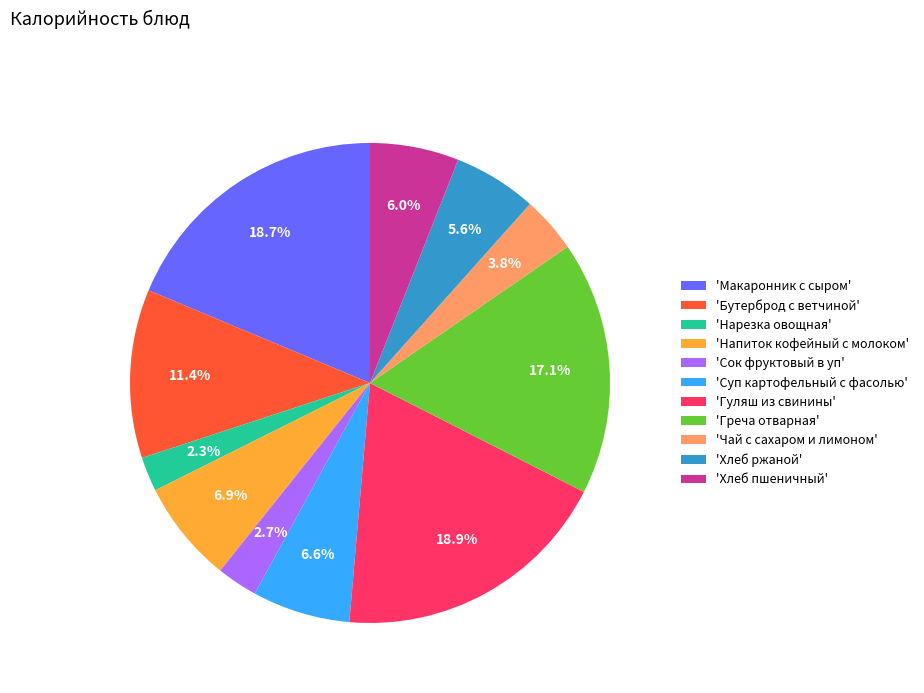

What is the ratio of the value at 'Греча отварная' to the value at 'Бутерброд с ветчиной'?

1.5